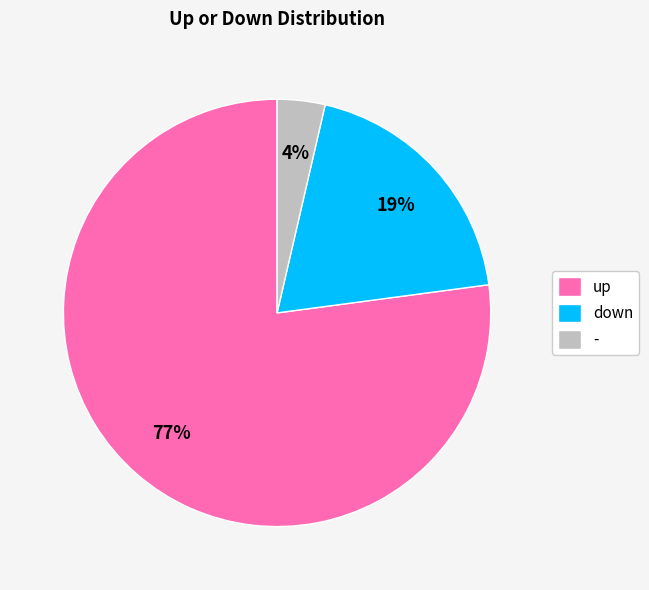

Count the number of slices in the pie.

3